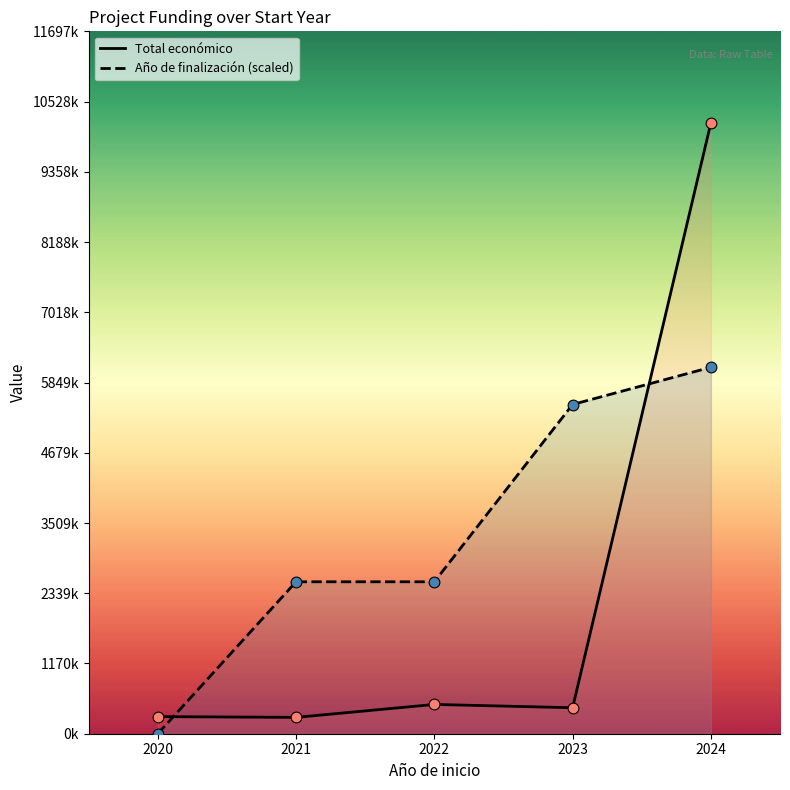

Which series has the largest total across all categories?

Año de finalización (scaled)